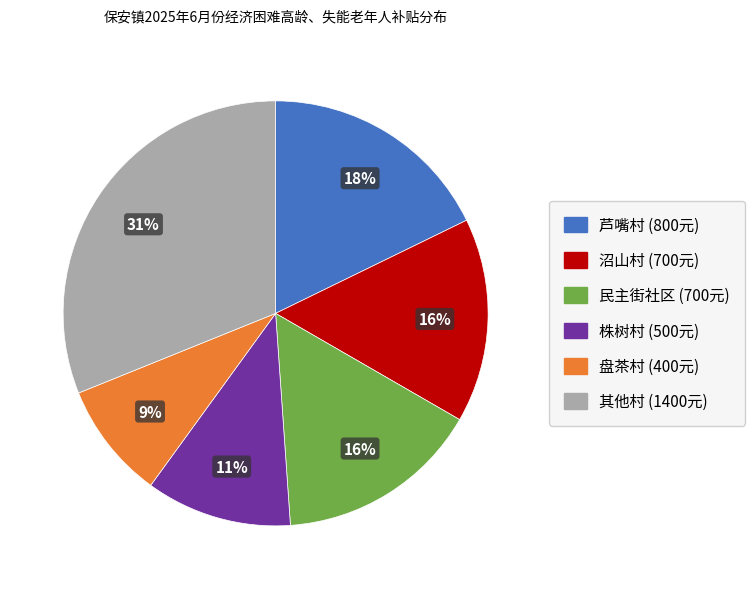

To the nearest percent, what is the average slice percentage?

17%